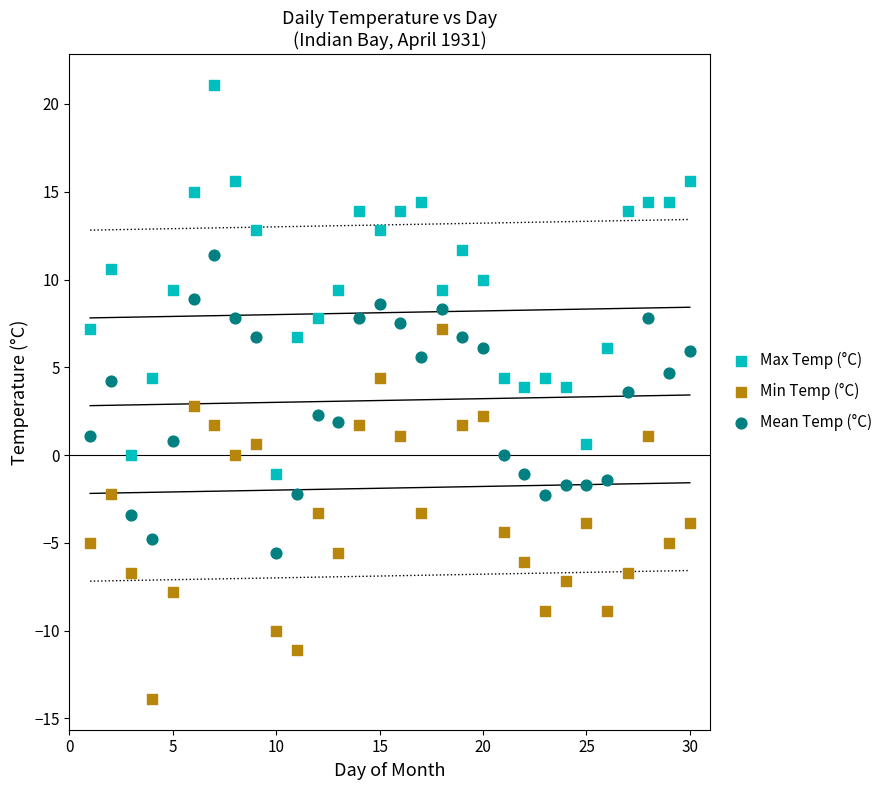

Across all data points, what is the range of Y values (max minus min)?

35.0